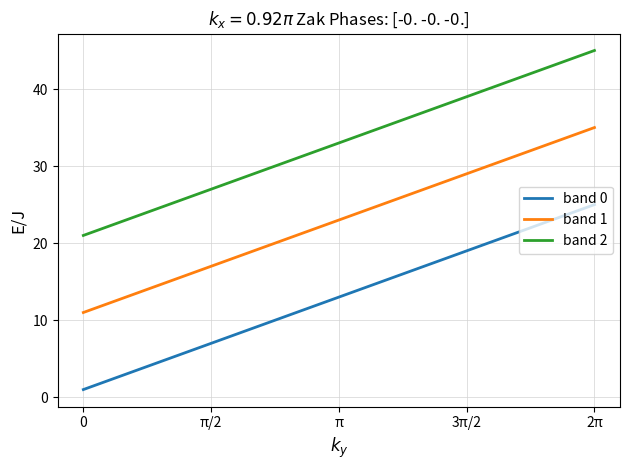

What is the average value of the band 2 series?

33.0